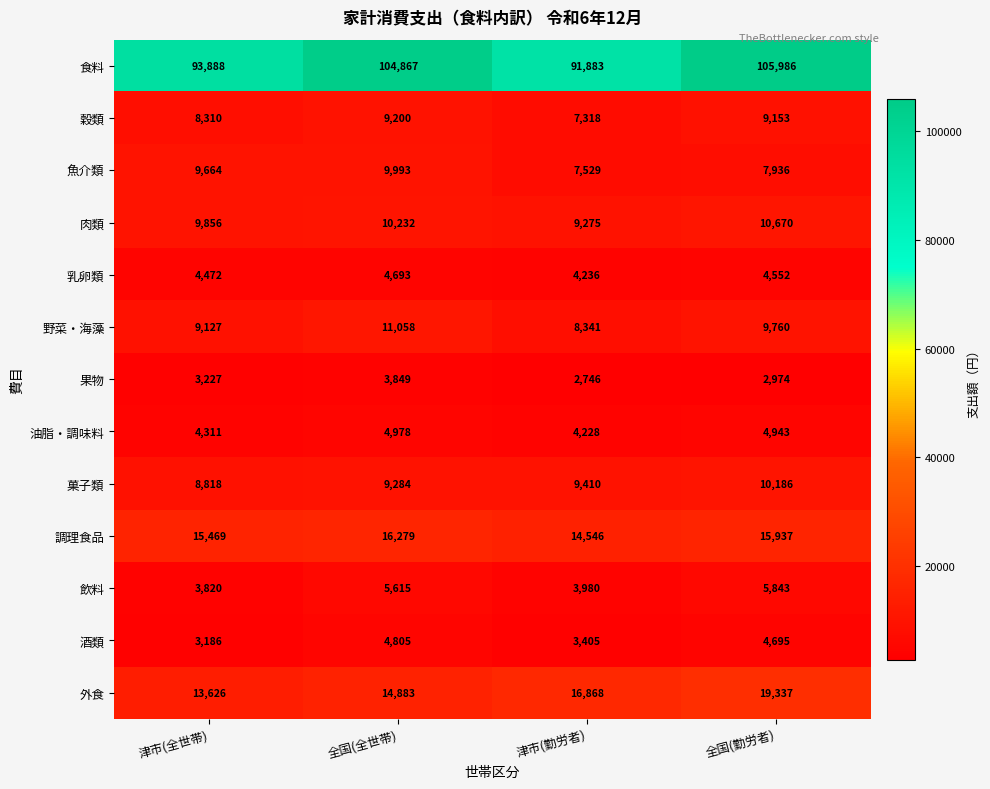

What is the average value of the 果物 series?

3199